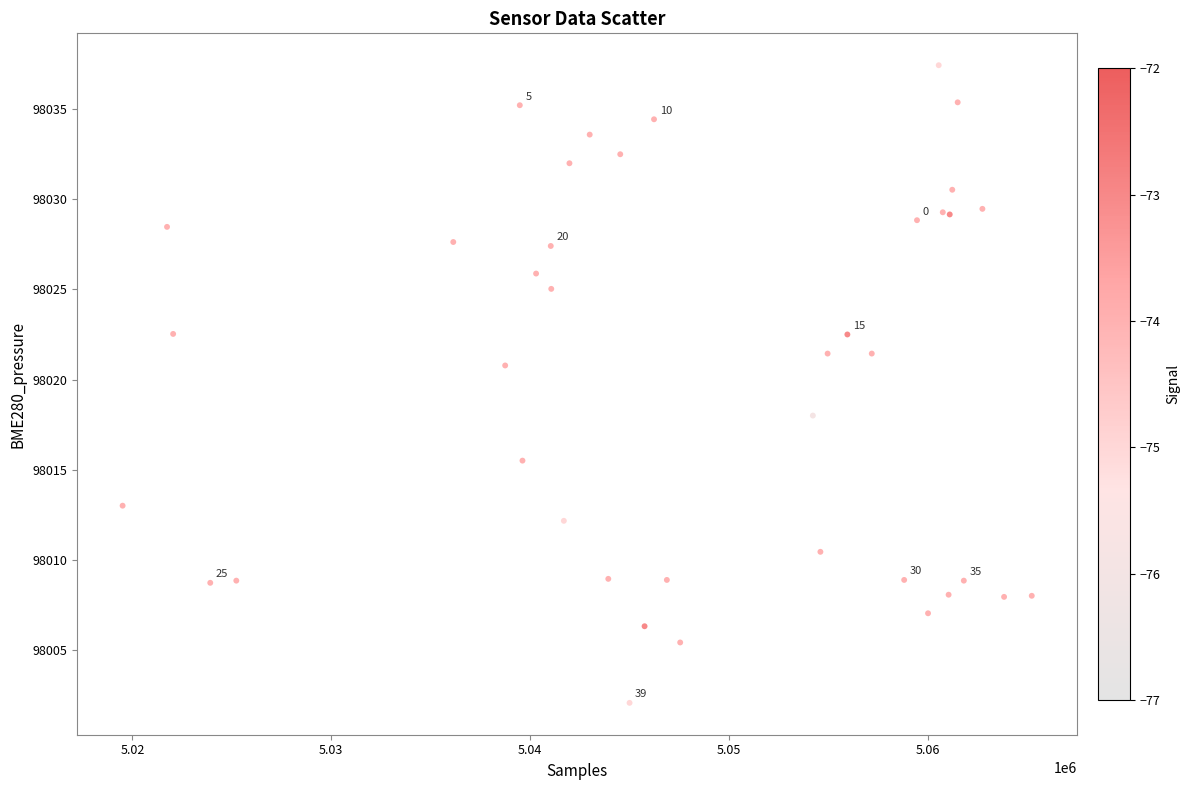

What Y value in the scatter plot is closest to 98019?

98018.0